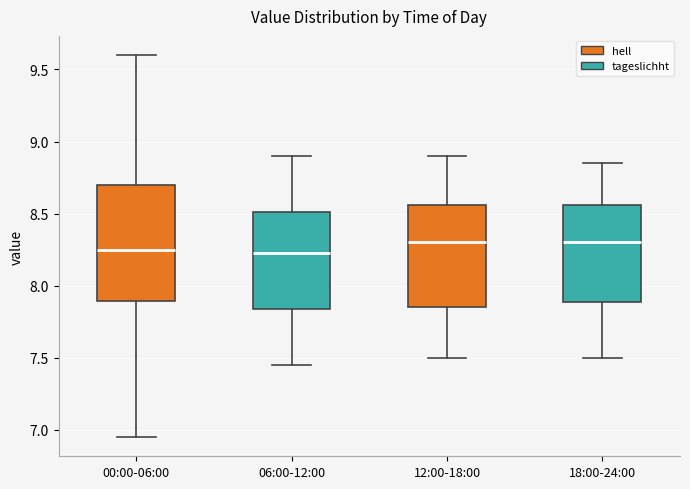

Reading left to right, read every box against the y-axis: the position of its median line, the range the box covers, and the ends of its whiskers. The values are not printed on the chart, so give them approximately, as read against the axis.

00:00-06:00: median 8.25, box 7.90 to 8.70, whiskers 6.95 to 9.60
06:00-12:00: median 8.25, box 7.85 to 8.50, whiskers 7.45 to 8.90
12:00-18:00: median 8.30, box 7.85 to 8.55, whiskers 7.50 to 8.90
18:00-24:00: median 8.30, box 7.90 to 8.55, whiskers 7.50 to 8.85